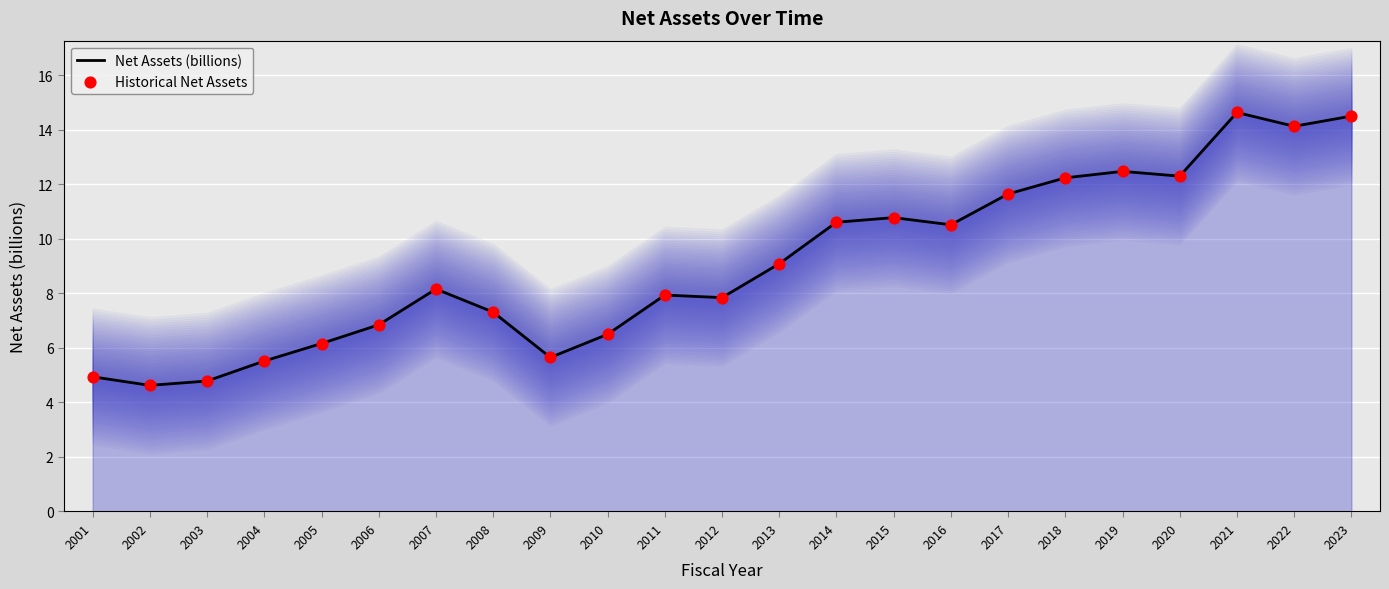

At how many categories does at least one series exceed 6?

18